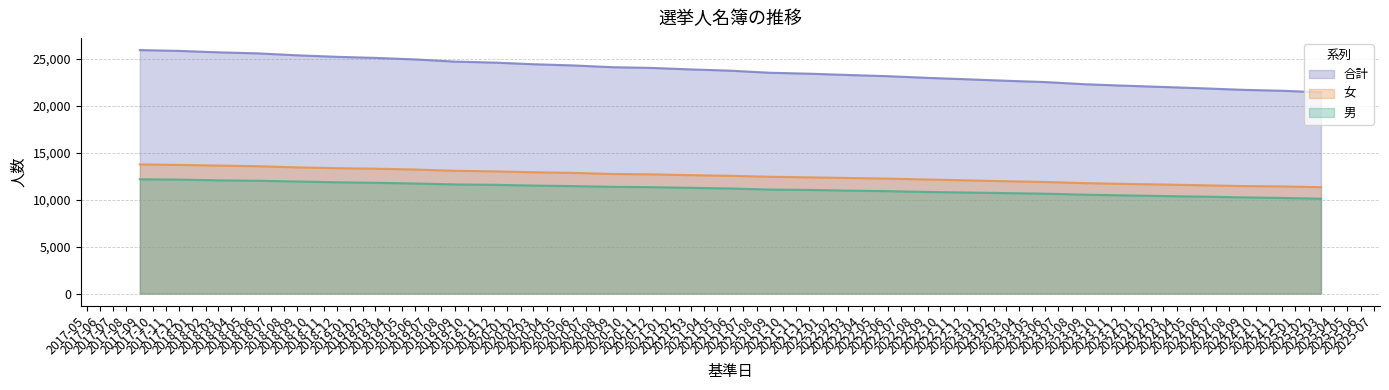

At how many categories does at least one series exceed 11709?

31